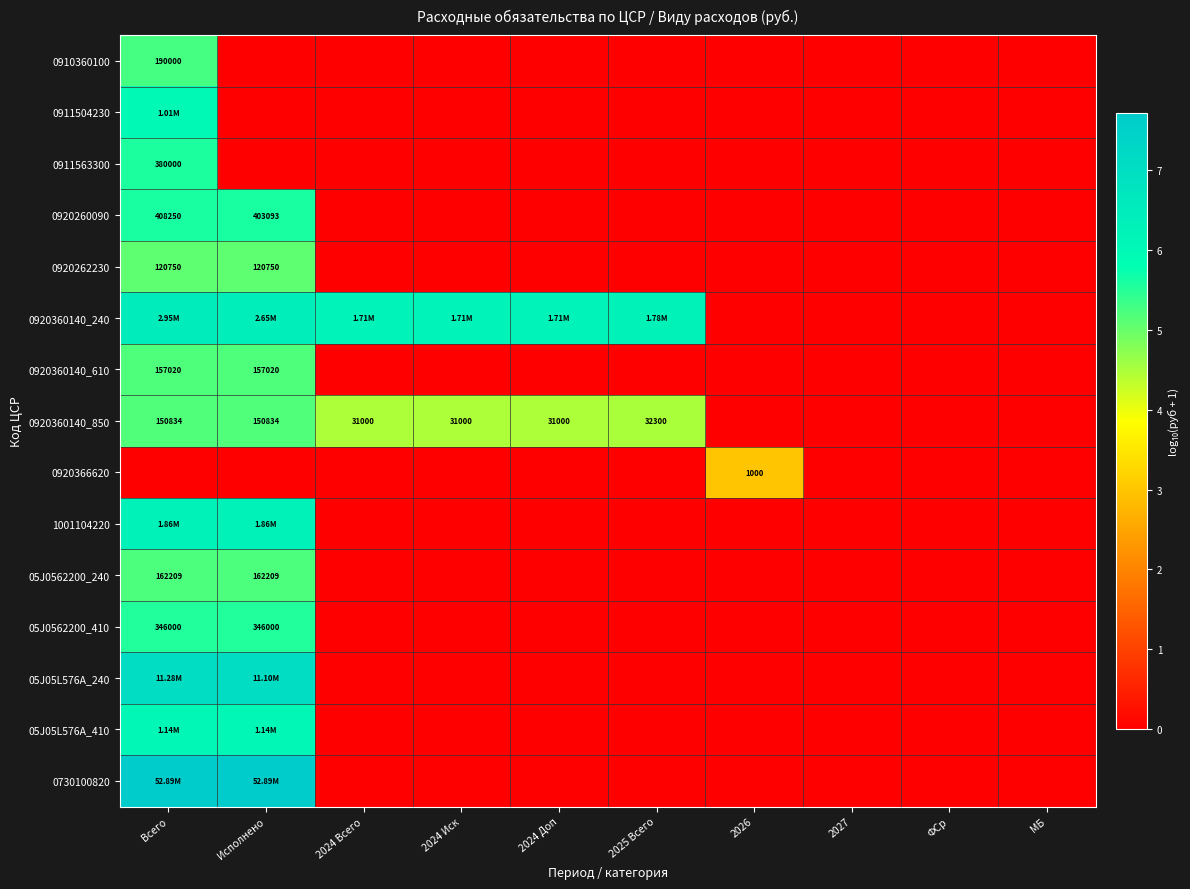

Rank the series by their maximum value, from highest to lowest.

0730100820, 05J05L576A_240, 0920360140_240, 1001104220, 05J05L576A_410, 0911504230, 0920260090, 0911563300, 05J0562200_410, 0910360100, 05J0562200_240, 0920360140_610, 0920360140_850, 0920262230, 0920366620